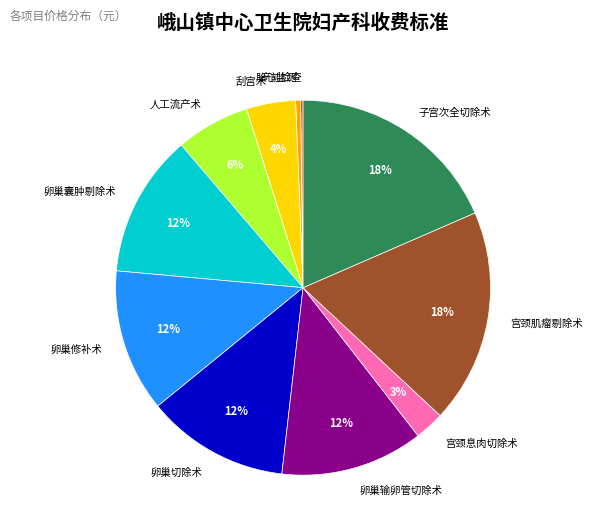

To the nearest percent, what is the combined percentage of 子宫次全切除术 and 刮宫术?

23%